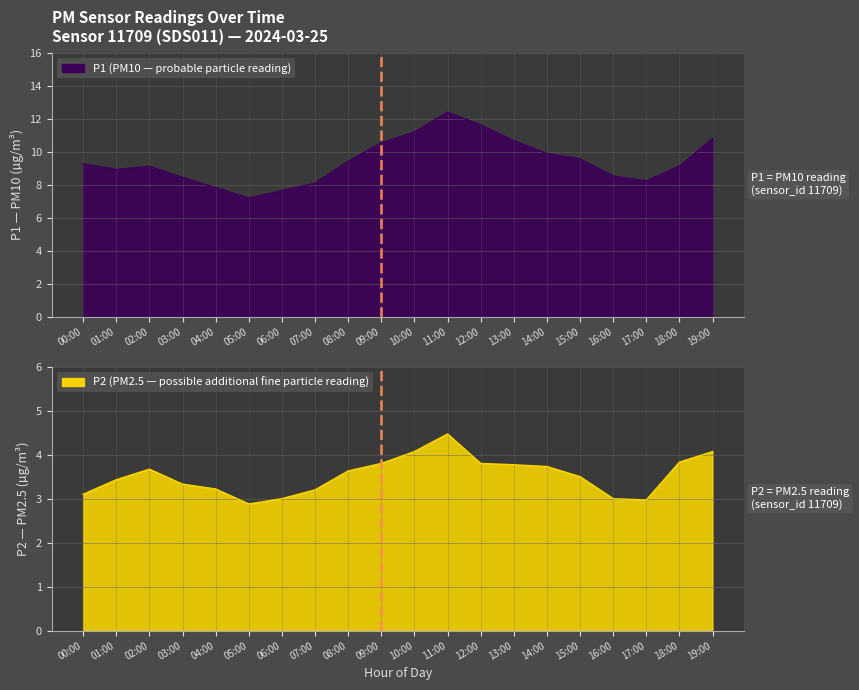

What is the value of the P2 point at the 19th from the left?

3.8